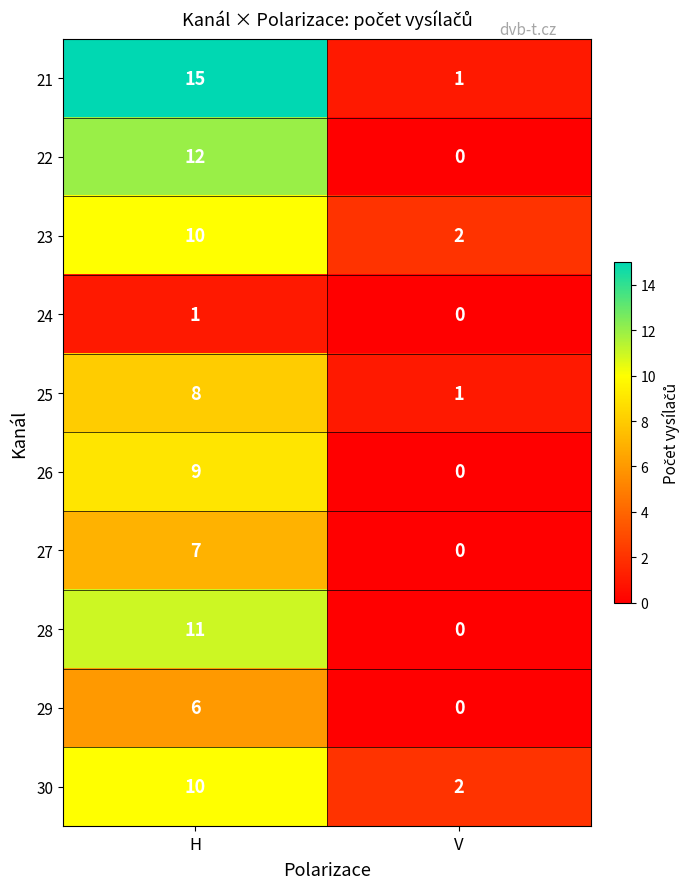

List the labels in order of 29 value, smallest first.

V, H